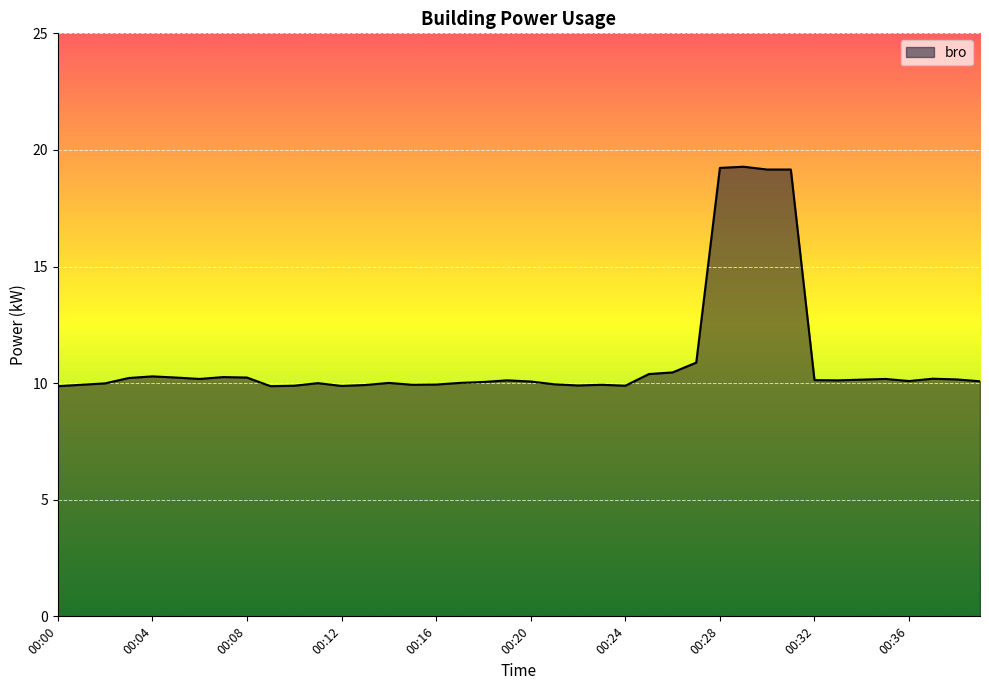

What is the smallest value displayed?

9.9